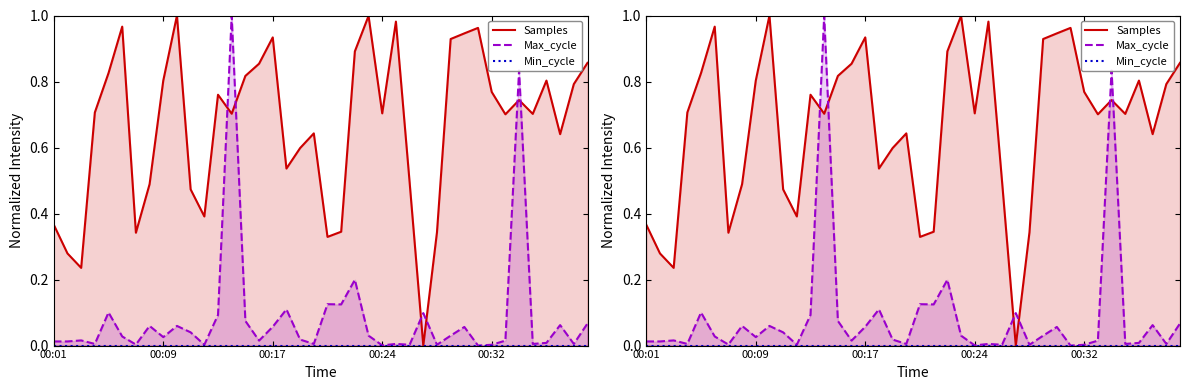

Is it true that Samples equals 0.4 at 00:17?

False